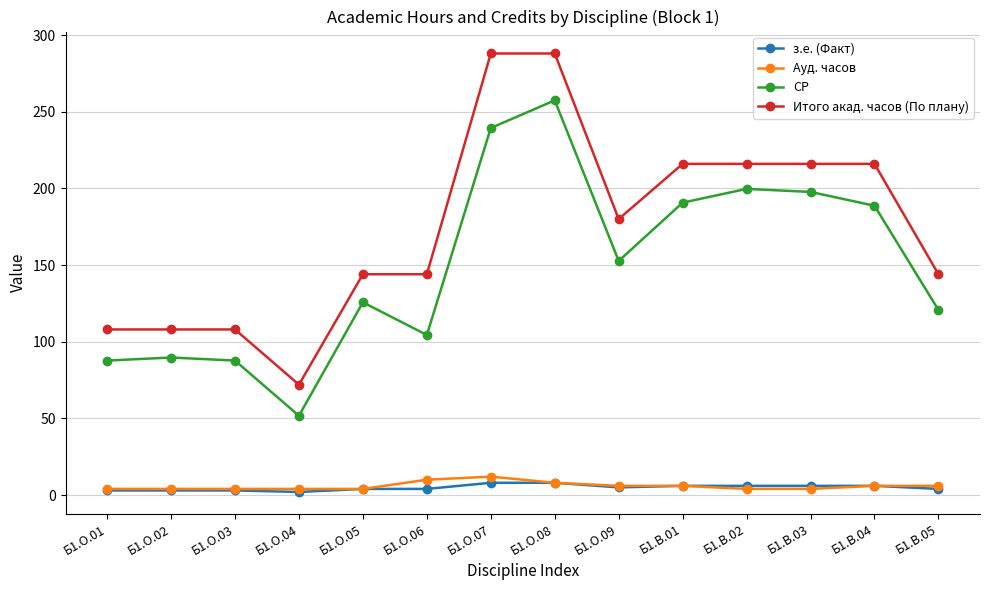

Where does the Ауд. часов series first go above 6?

Б1.О.06